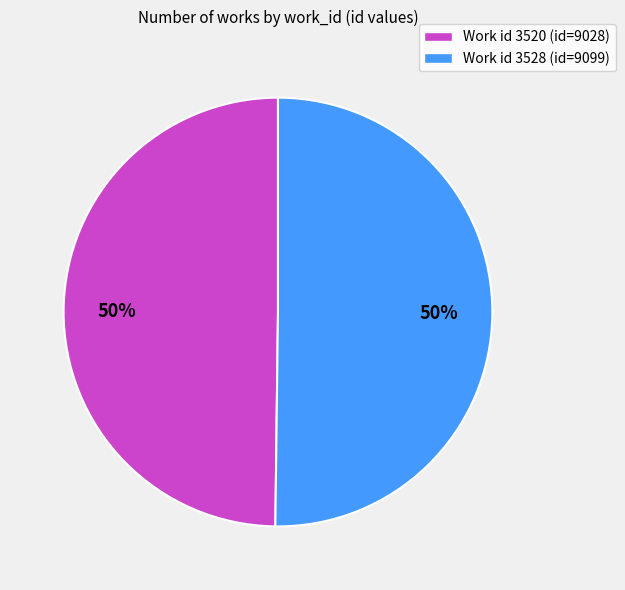

How many segments does this pie chart have?

2